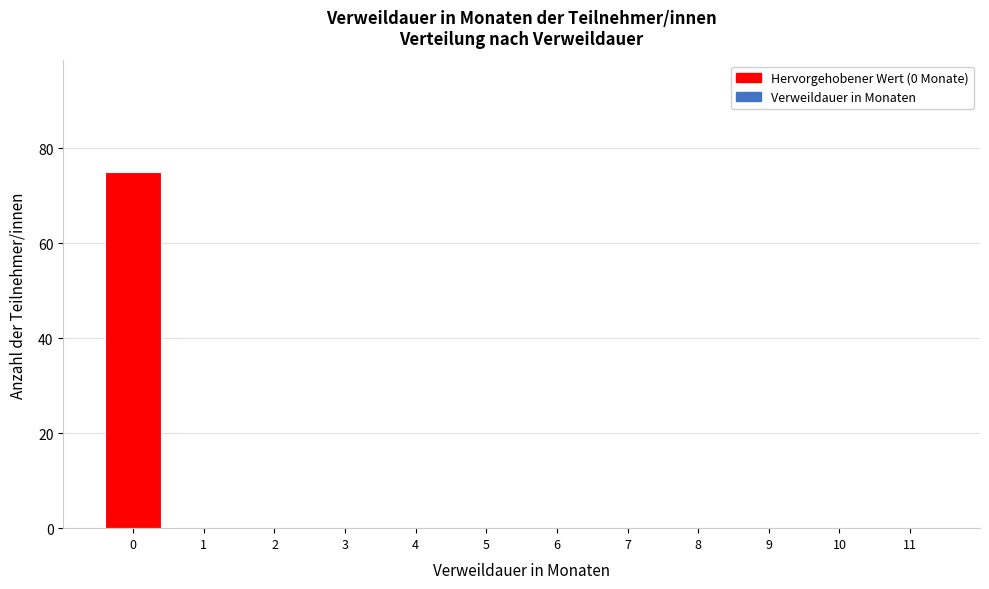

What is the maximum value shown in the chart?

75